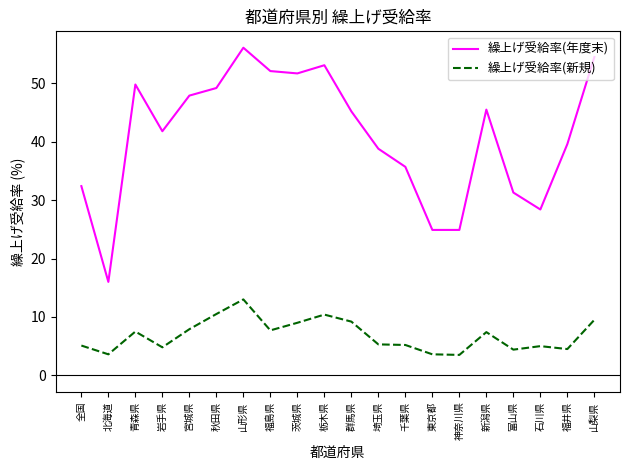

True or false: 繰上げ受給率(年度末) and 繰上げ受給率(新規) cross at least once.

False